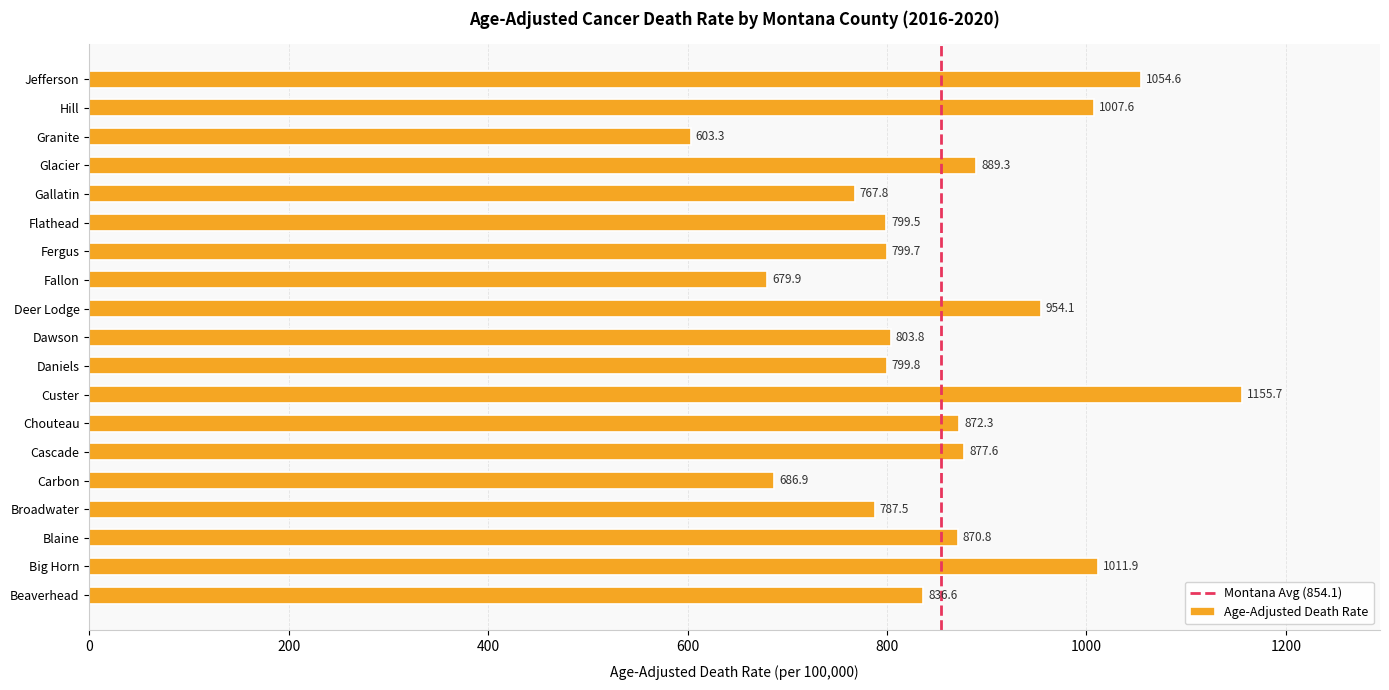

Reading bottom to top, extract all data points from this chart.

836.6	1011.9	870.8	787.5	686.9	877.6	872.3	1155.7	799.8	803.8	954.1	679.9	799.7	799.5	767.8	889.3	603.3	1007.6	1054.6